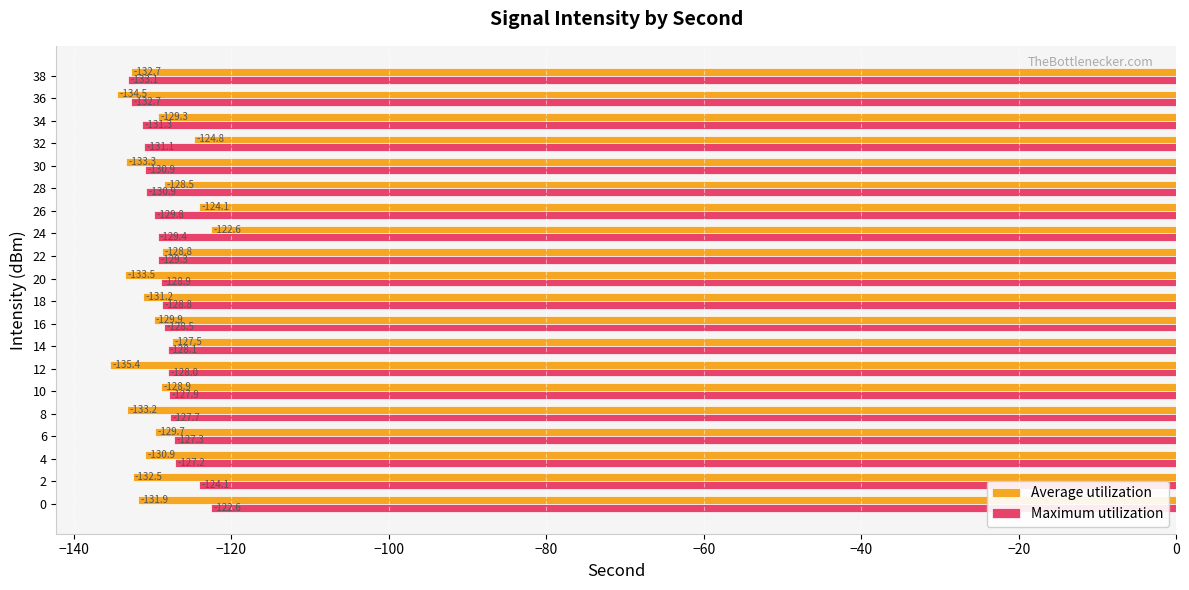

Which series has the largest range (max minus min)?

Average utilization